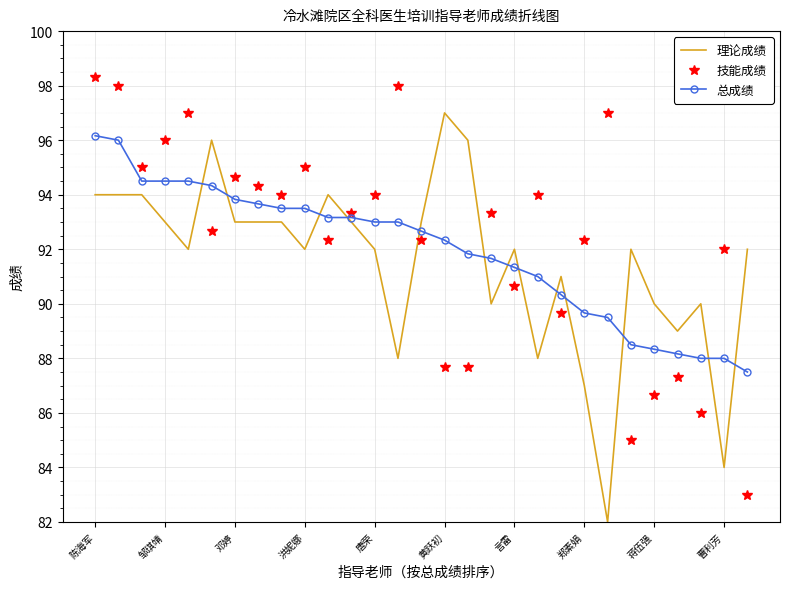

Reading left to right, what are all the values shown in this chart?

理论成绩: 94.0	94.0	94.0	93.0	92.0	96.0	93.0	93.0	93.0	92.0	94.0	93.0	92.0	88.0	93.0	97.0	96.0	90.0	92.0	88.0	91.0	87.0	82.0	92.0	90.0	89.0	90.0	84.0	92.0
技能成绩: 98.3	98.0	95.0	96.0	97.0	92.7	94.7	94.3	94.0	95.0	92.3	93.3	94.0	98.0	92.3	87.7	87.7	93.3	90.7	94.0	89.7	92.3	97.0	85.0	86.7	87.3	86.0	92.0	83.0
总成绩: 96.2	96.0	94.5	94.5	94.5	94.3	93.8	93.7	93.5	93.5	93.2	93.2	93.0	93.0	92.7	92.3	91.8	91.7	91.3	91.0	90.3	89.7	89.5	88.5	88.3	88.2	88.0	88.0	87.5